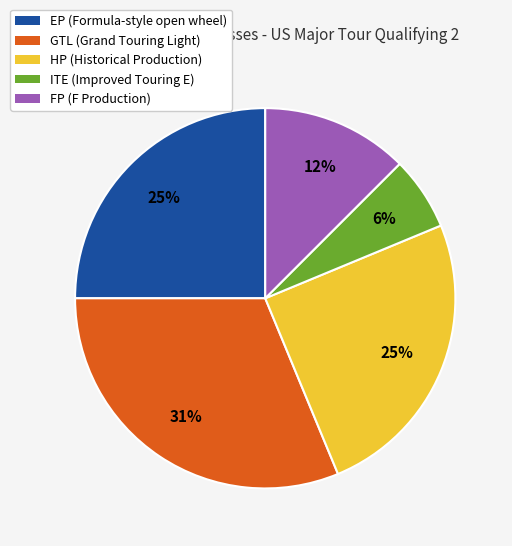

Which slice is the largest?

GTL